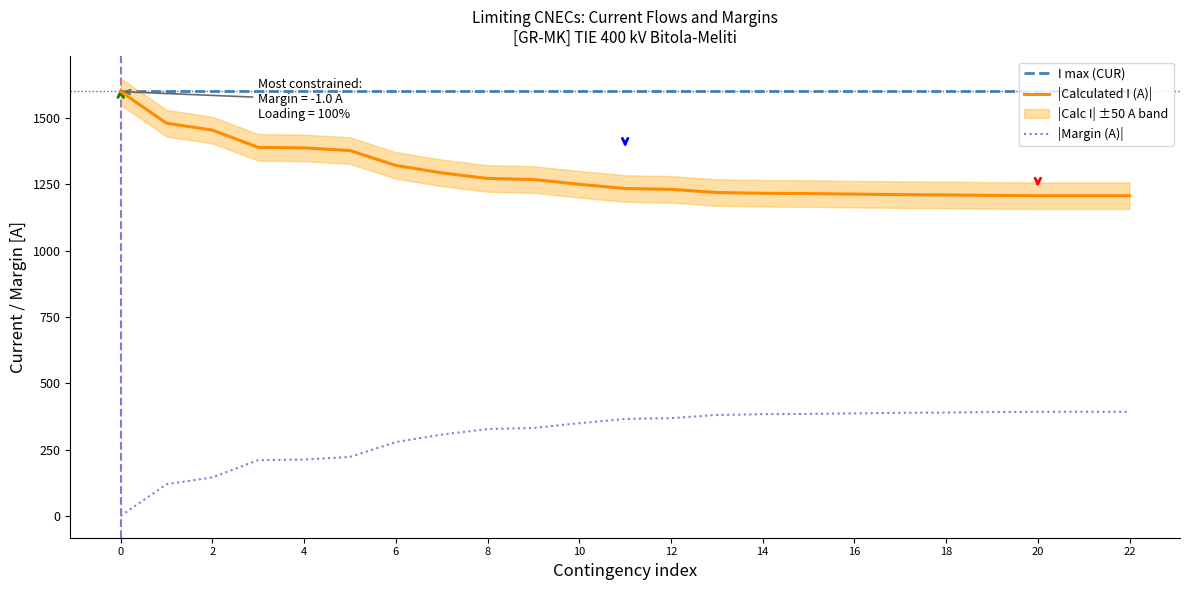

Is this an area chart (filled region under the line)?

No